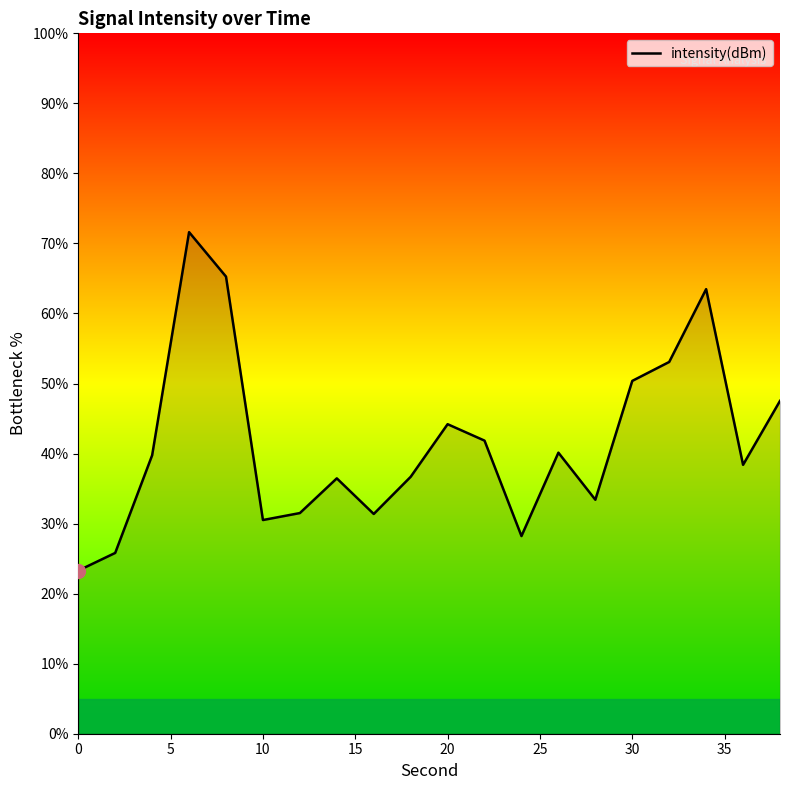

What is the difference between the maximum and minimum values?

48.3